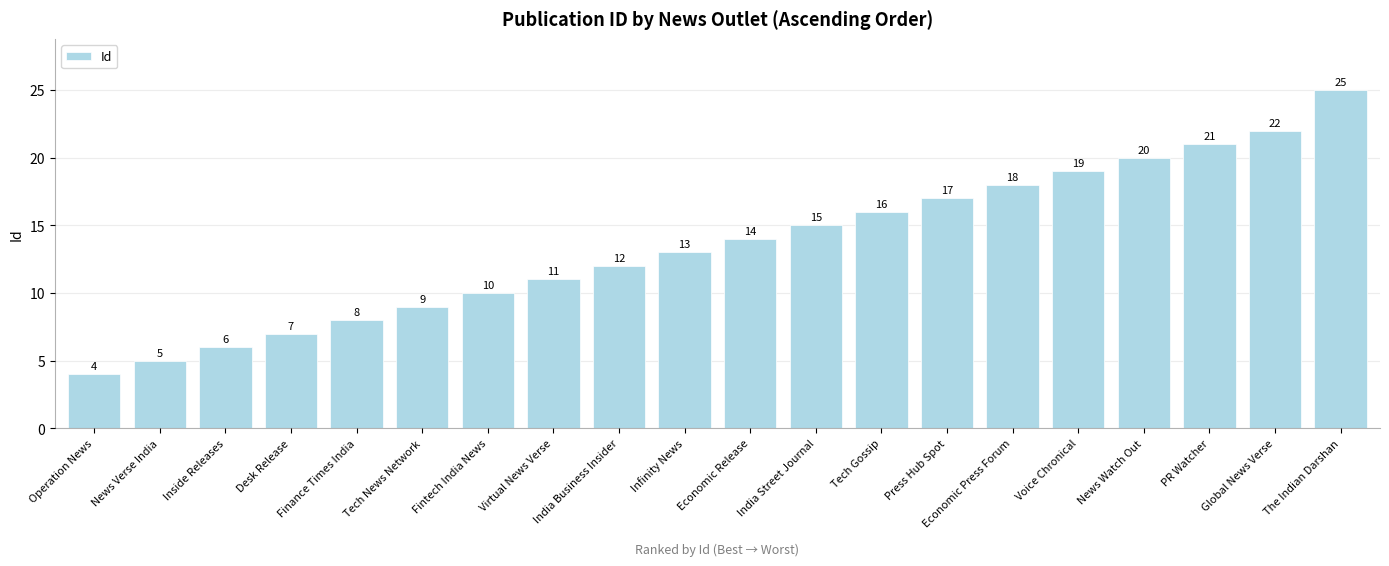

What is the label of the 18th bar from the right?

Inside Releases